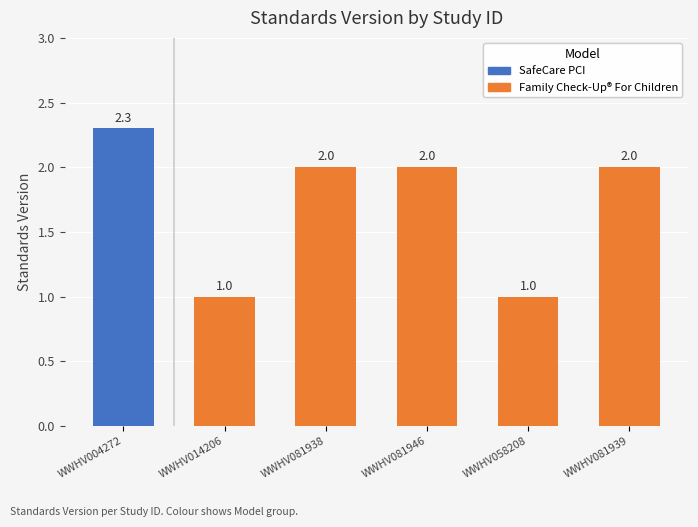

Which has a higher value, WWHV014206 or WWHV004272?

WWHV004272